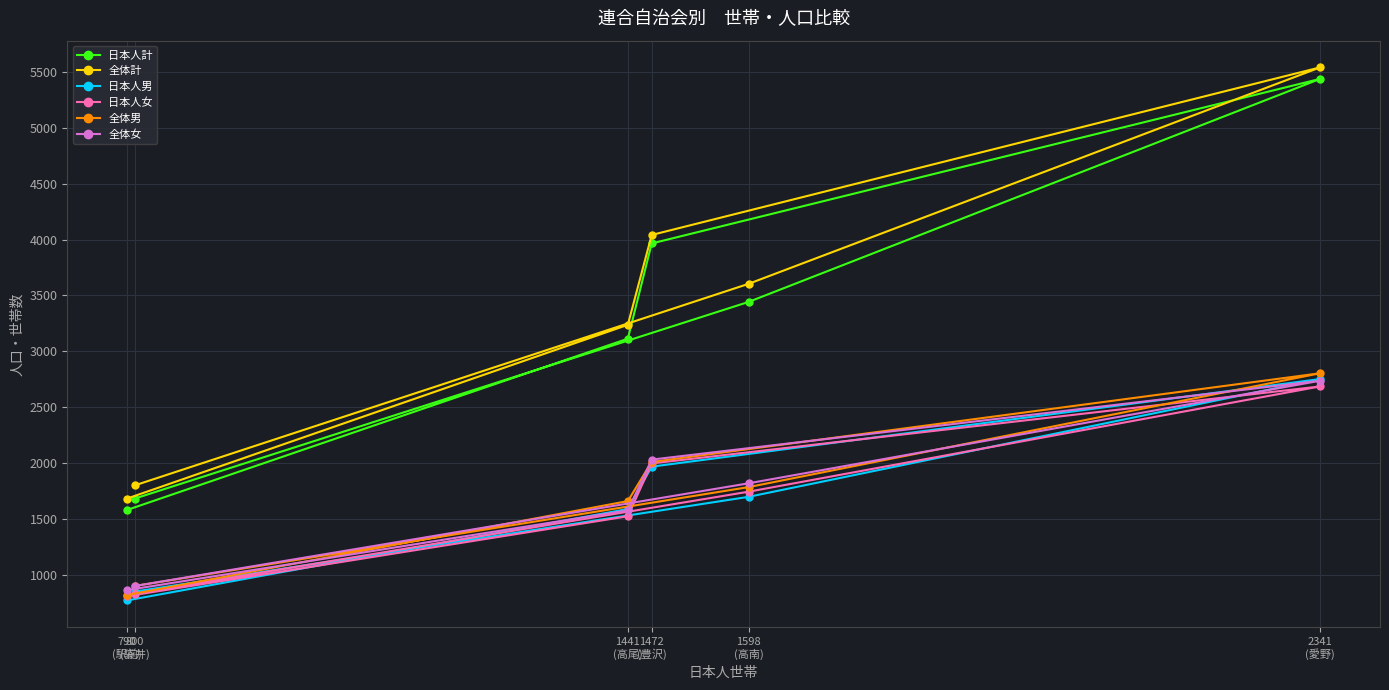

Where is 日本人男 nearest to the value 1761?

1598
(高南)